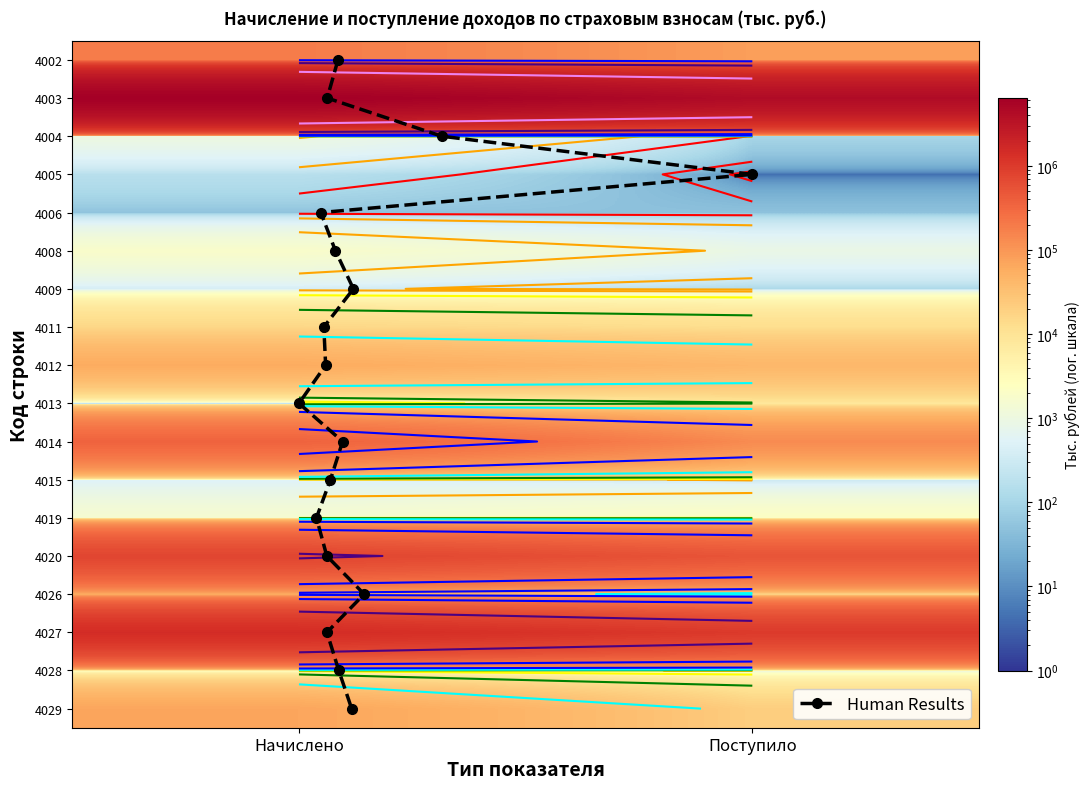

What is the maximum value for 4004?

1014